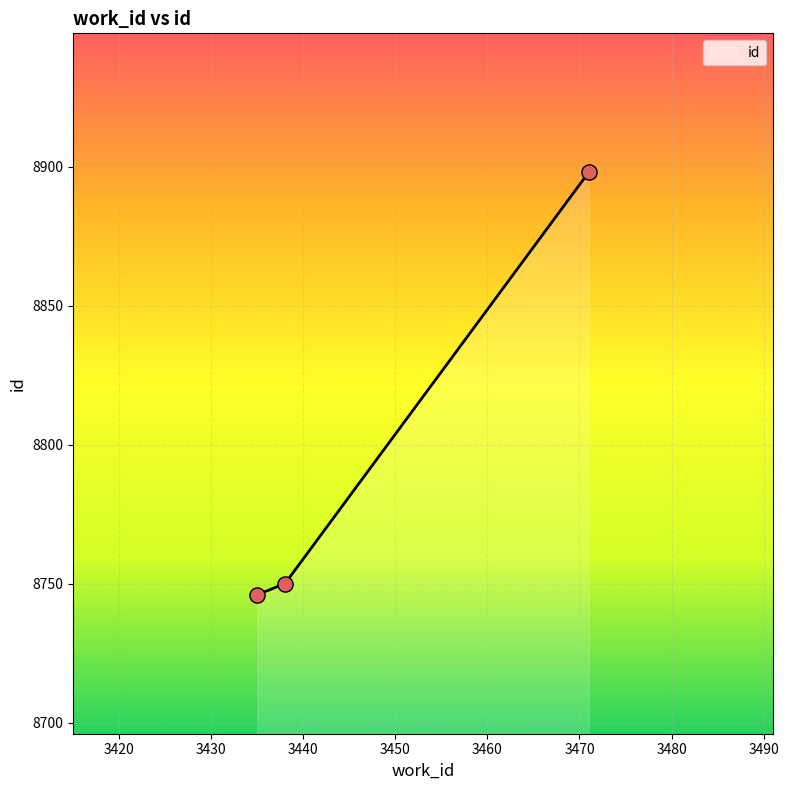

Which has a higher value, 3471 or 3435?

3471